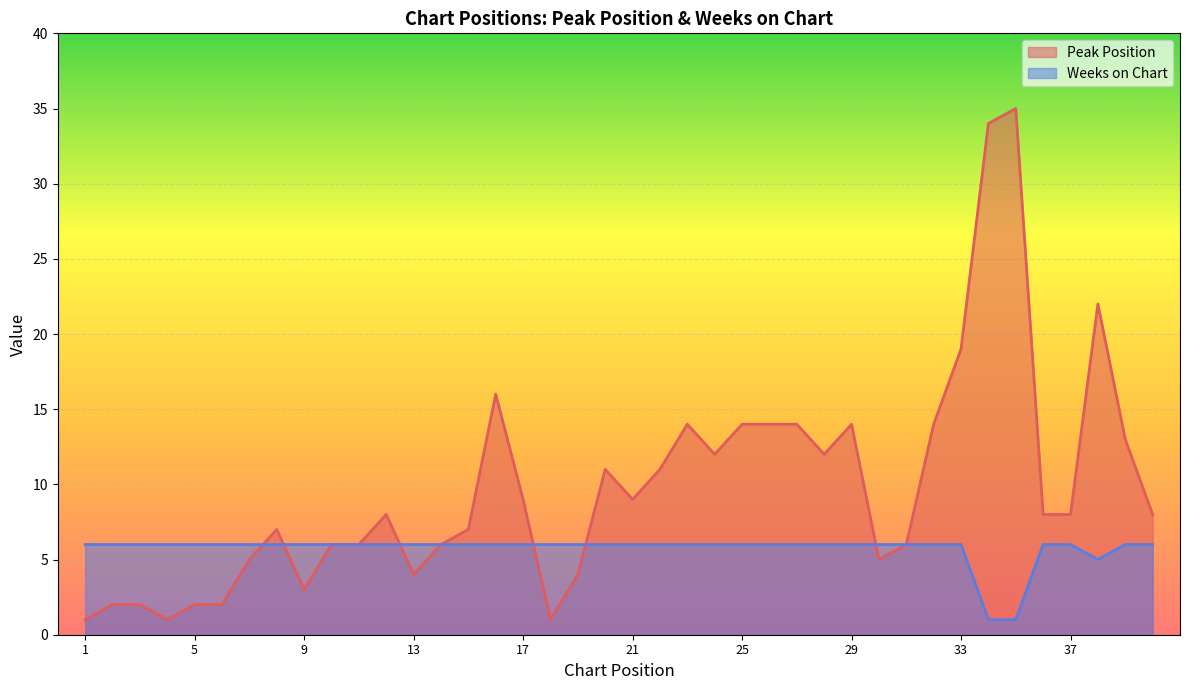

After their last crossing, which series has the higher values: Weeks on Chart or Peak Position?

Weeks on Chart